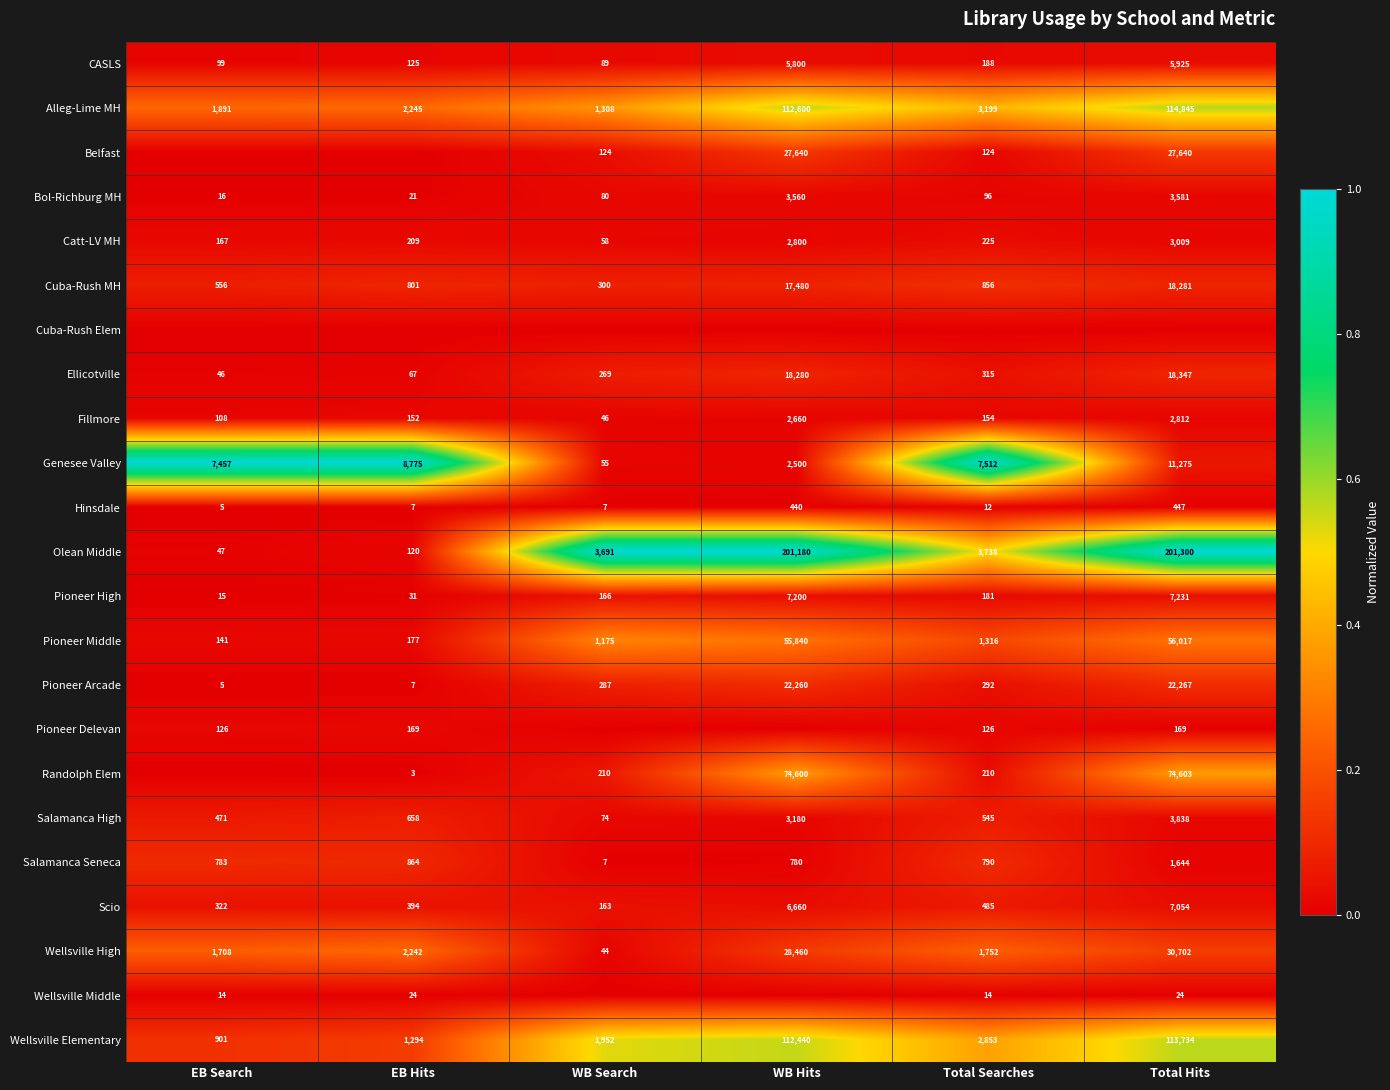

List the labels in order of Salamanca Seneca value, smallest first.

WB Search, WB Hits, EB Search, Total Searches, EB Hits, Total Hits